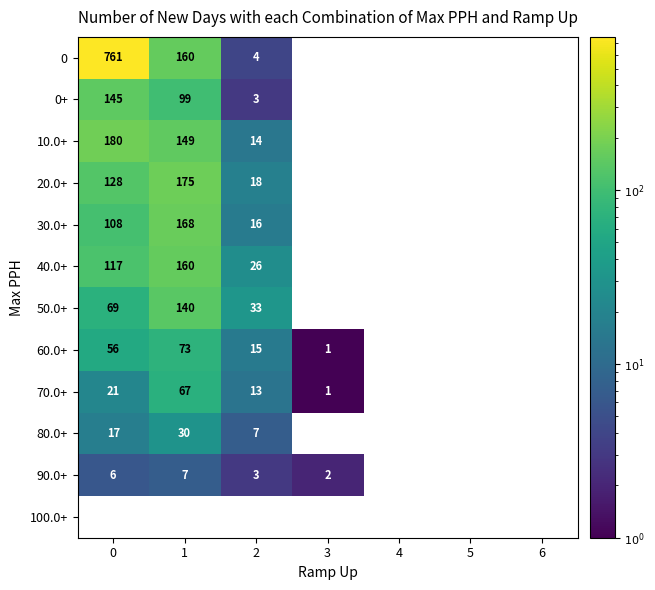

True or false: 70.0+ has a value of 1 at 3.

True